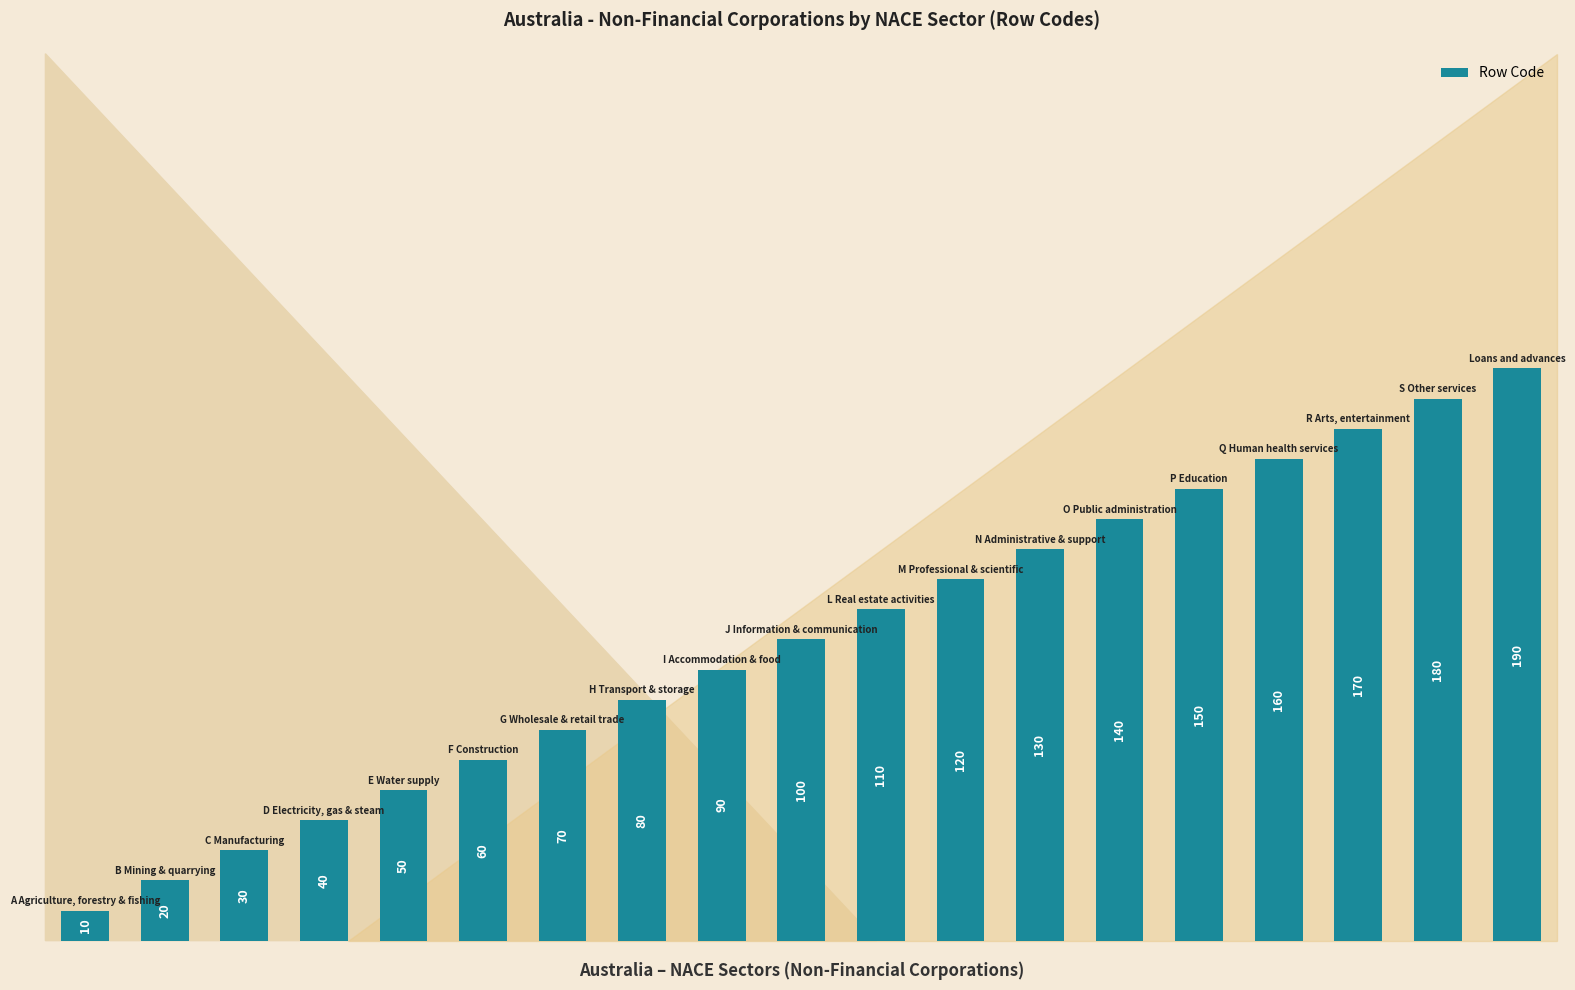

How many series are shown in this chart?

1